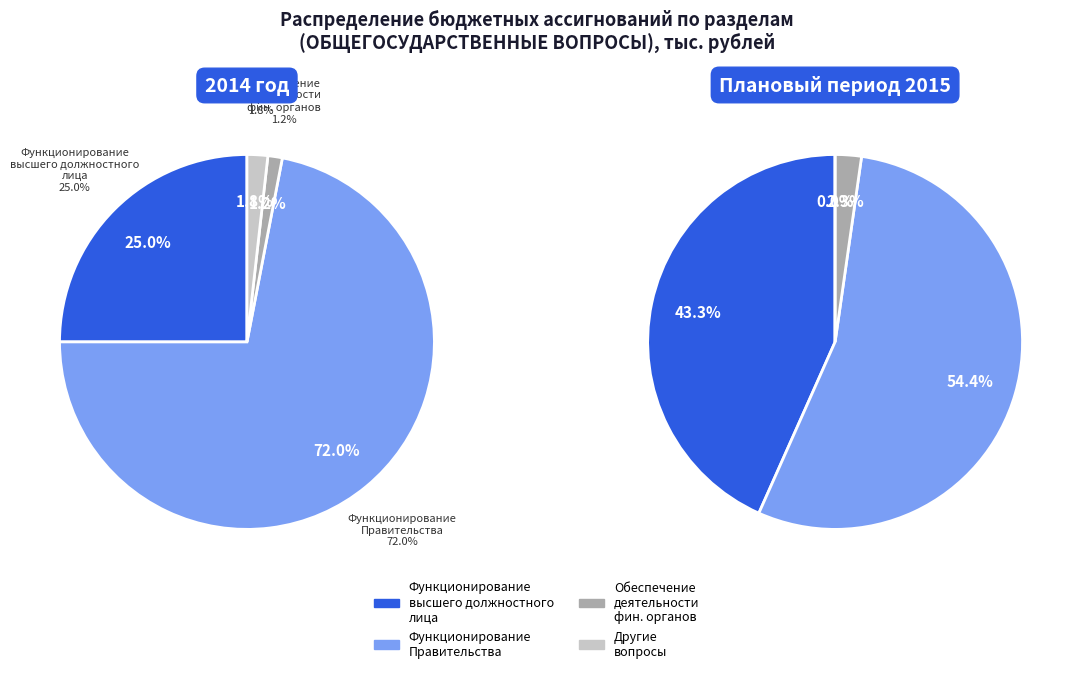

How many segments does this pie chart have?

4